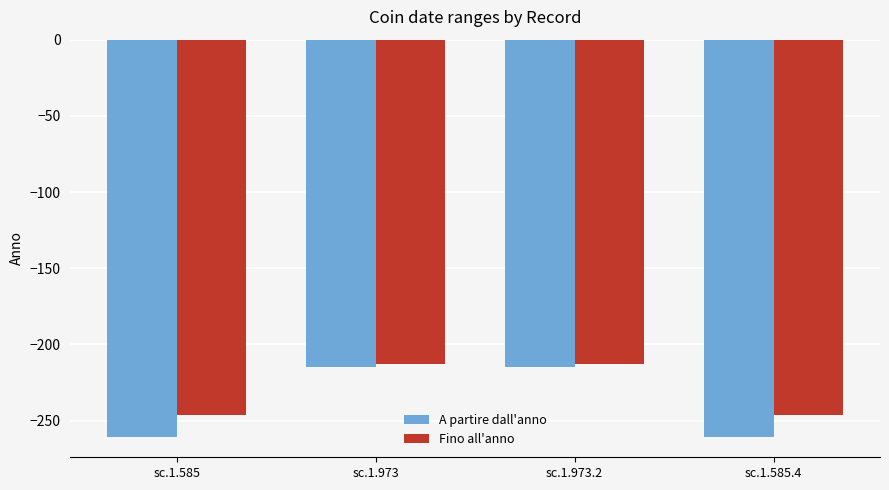

How many bars are there in total?

8